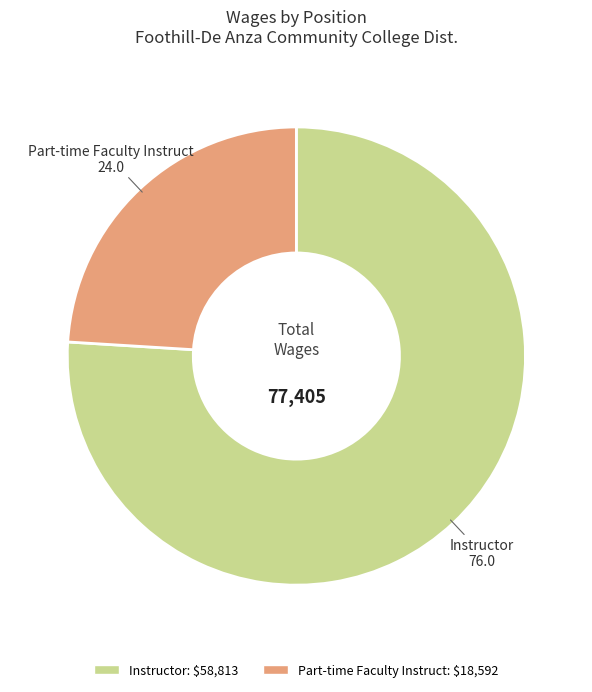

Does Part-time Faculty Instruct account for over 50% of the chart?

No